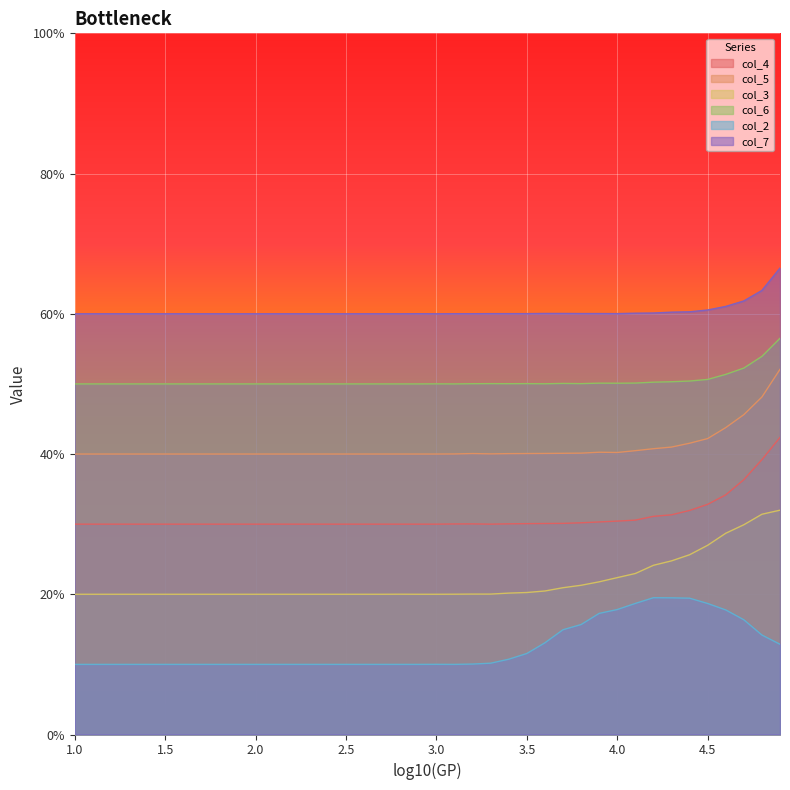

What is the average value of the col_7 series?

0.6